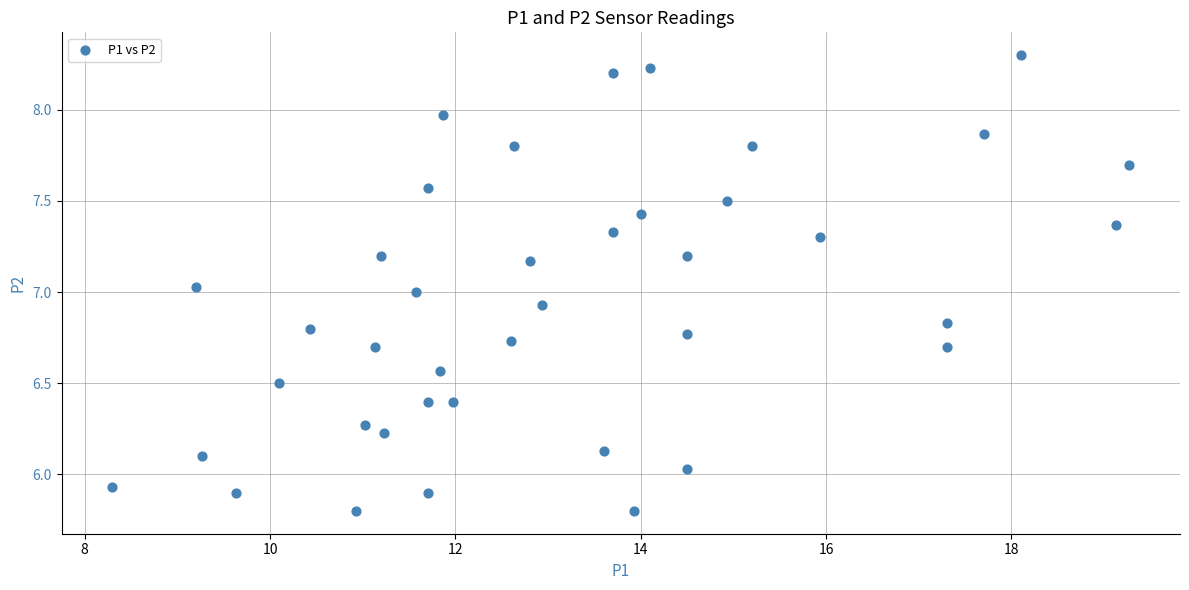

What is the range of Y values (max minus min)?

2.5